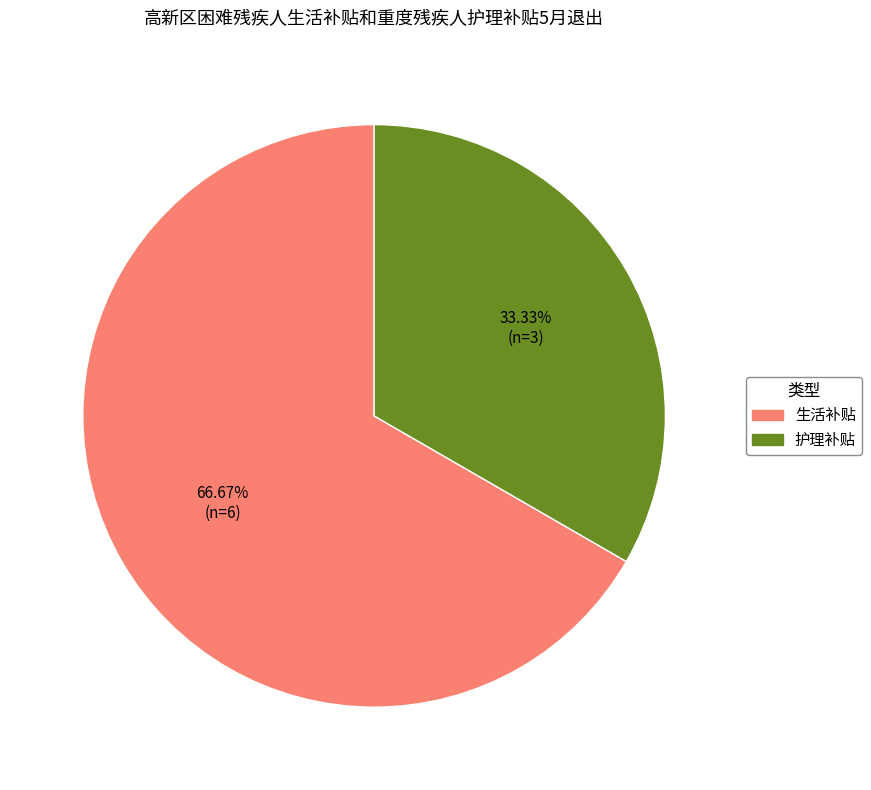

Rank the categories by value from lowest to highest.

护理补贴, 生活补贴